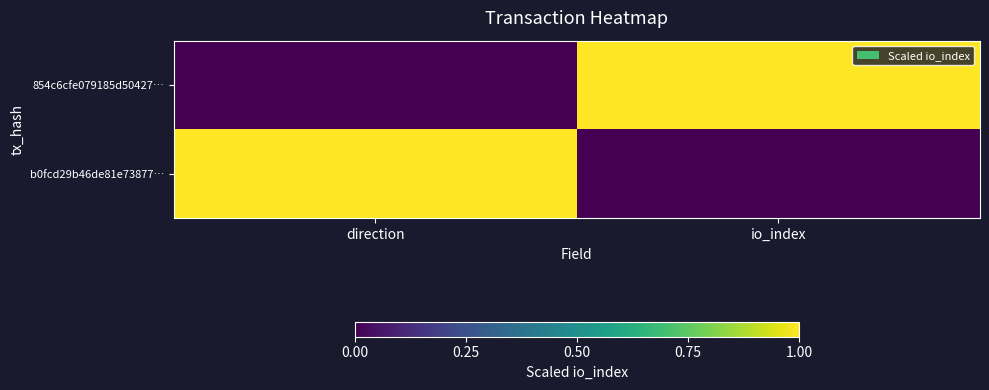

What is the difference between the highest and lowest values at io_index?

1